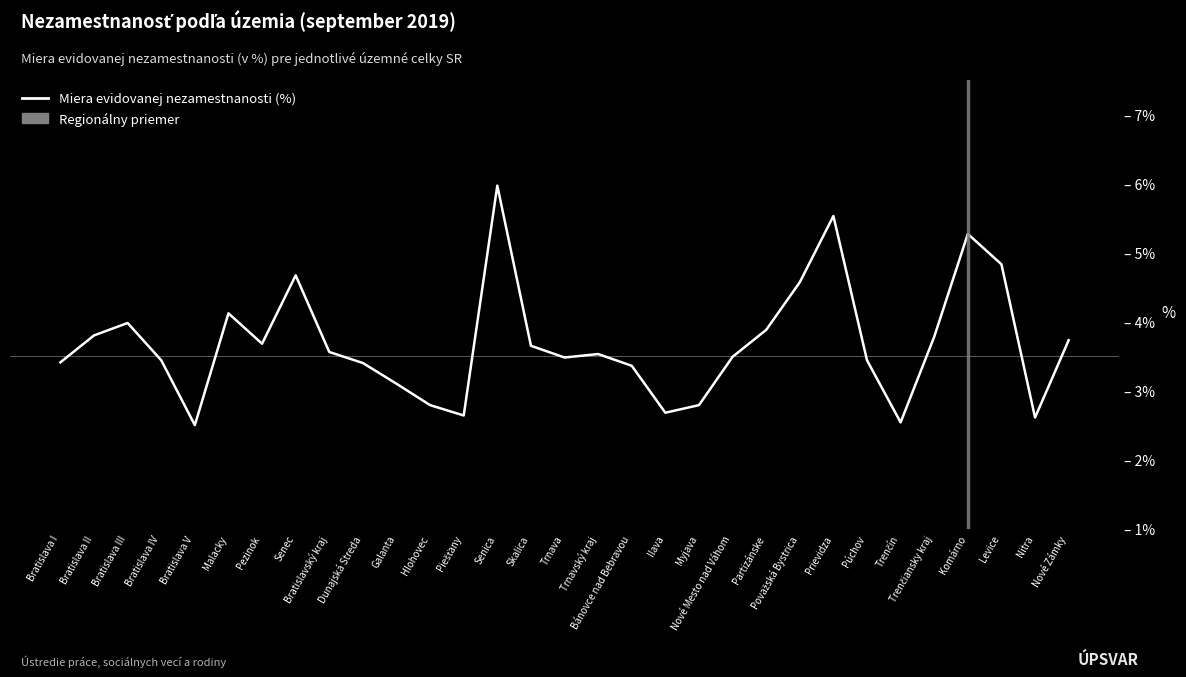

Reading left to right, extract all data points from this chart.

Bratislava I=3.4	Bratislava II=3.8	Bratislava III=4.0	Bratislava IV=3.4	Bratislava V=2.5	Malacky=4.1	Pezinok=3.7	Senec=4.7	Bratislavský kraj=3.6	Dunajská Streda=3.4	Galanta=3.1	Hlohovec=2.8	Piešťany=2.6	Senica=6.0	Skalica=3.6	Trnava=3.5	Trnavský kraj=3.5	Bánovce nad Bebravou=3.4	Ilava=2.7	Myjava=2.8	Nové Mesto nad Váhom=3.5	Partizánske=3.9	Považská Bystrica=4.6	Prievidza=5.5	Púchov=3.4	Trenčín=2.5	Trenčiansky kraj=3.8	Komárno=5.3	Levice=4.8	Nitra=2.6	Nové Zámky=3.7